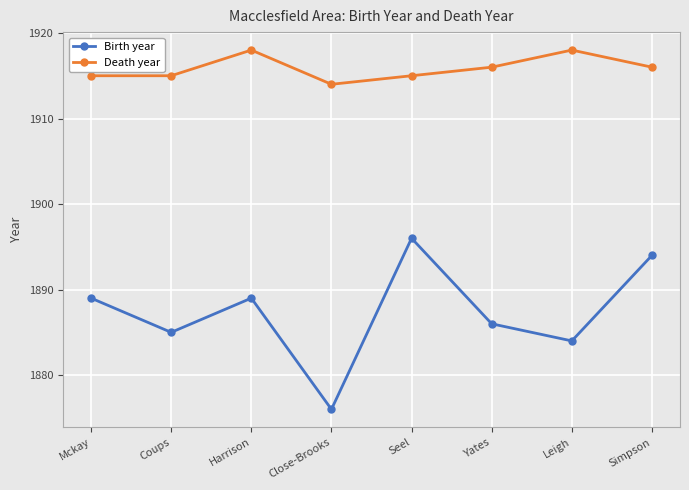

What position from the right is Leigh?

2